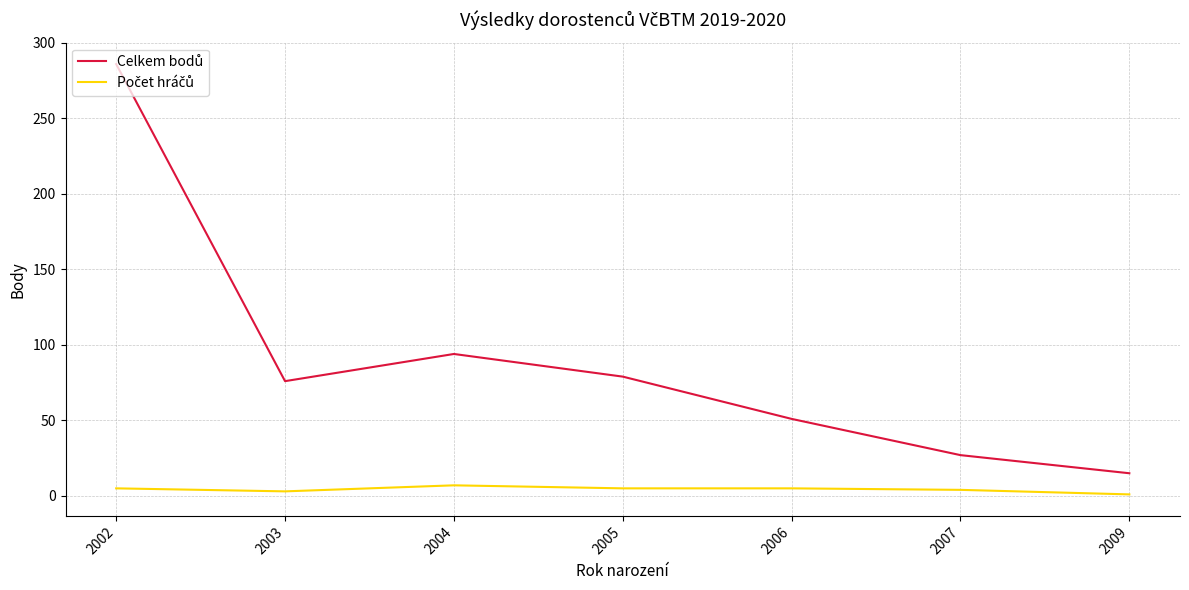

What is the spread (max minus min) of values at 2004?

87